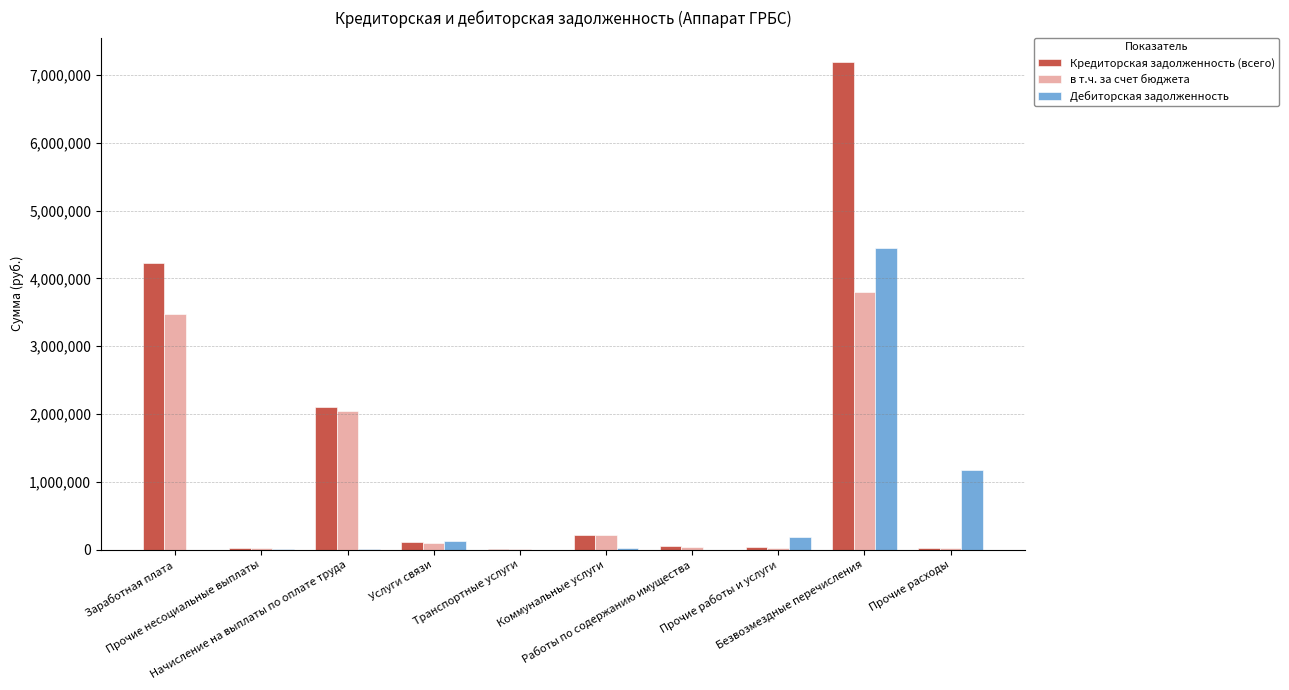

Which series has the largest total across all categories?

Кредиторская задолженность (всего)